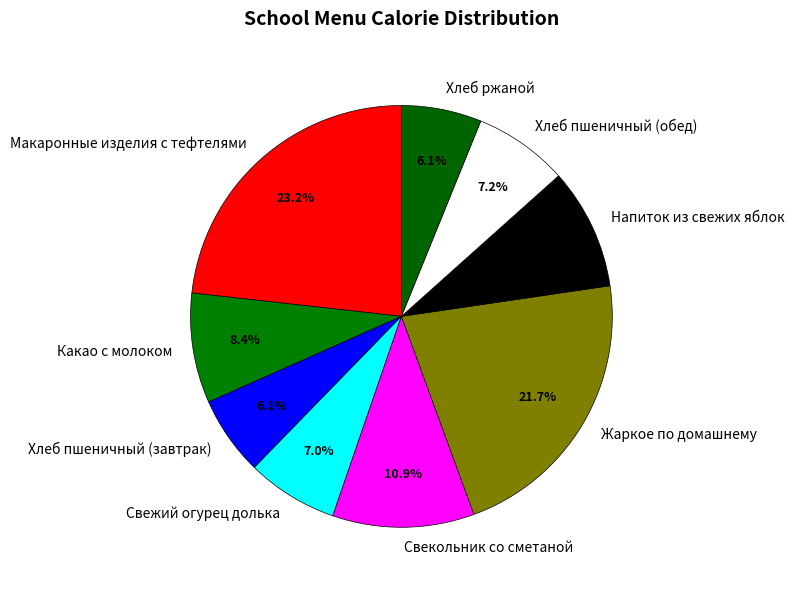

Is Макаронные изделия с тефтелями the majority of the pie?

No